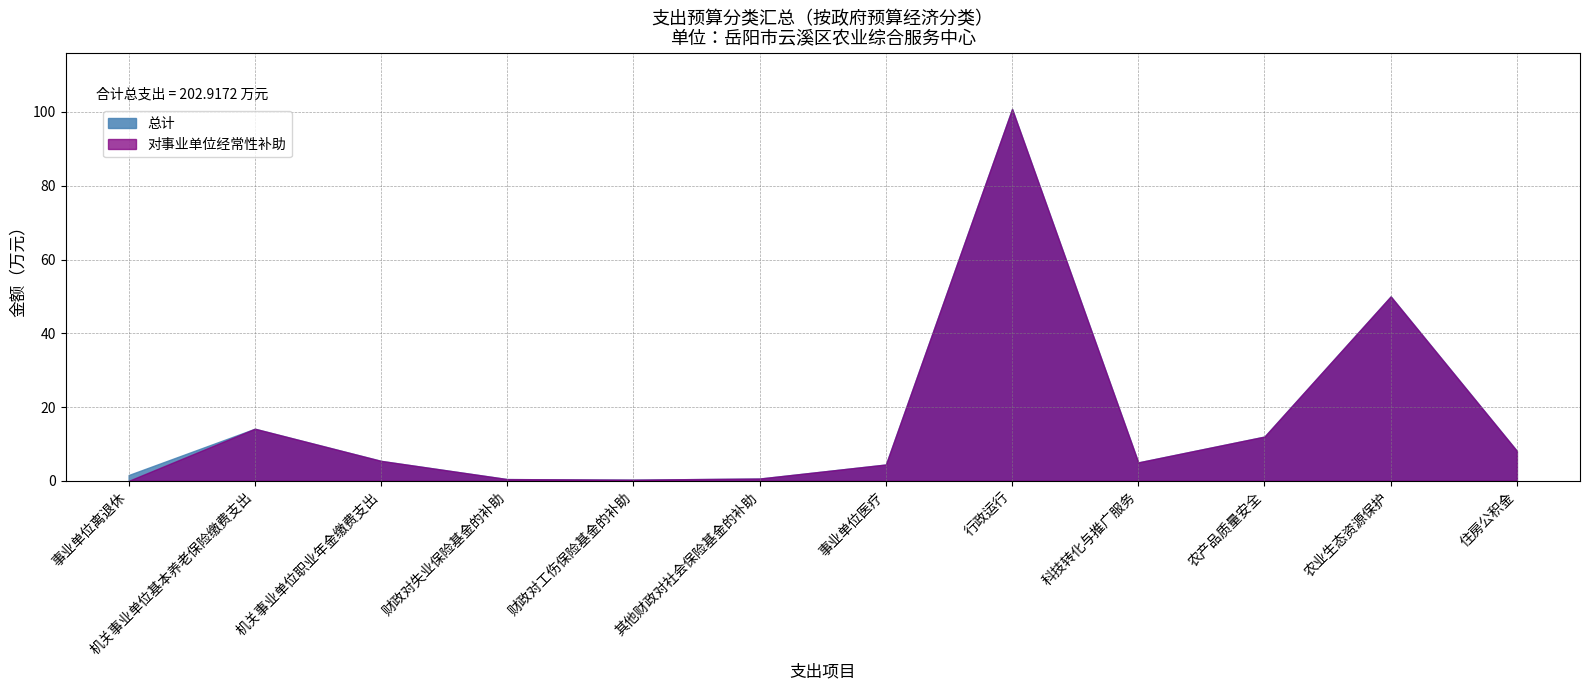

What is the label of the 10th point from the right?

机关事业单位职业年金缴费支出